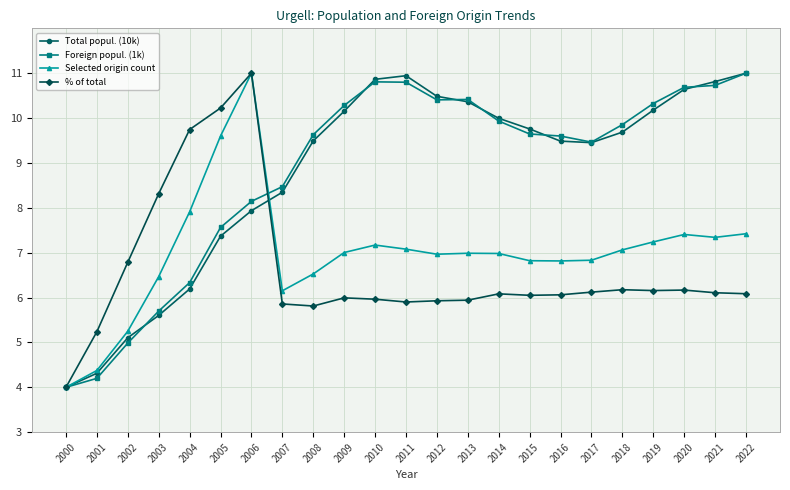

What is the difference between the highest and lowest values at 2015?

3.7